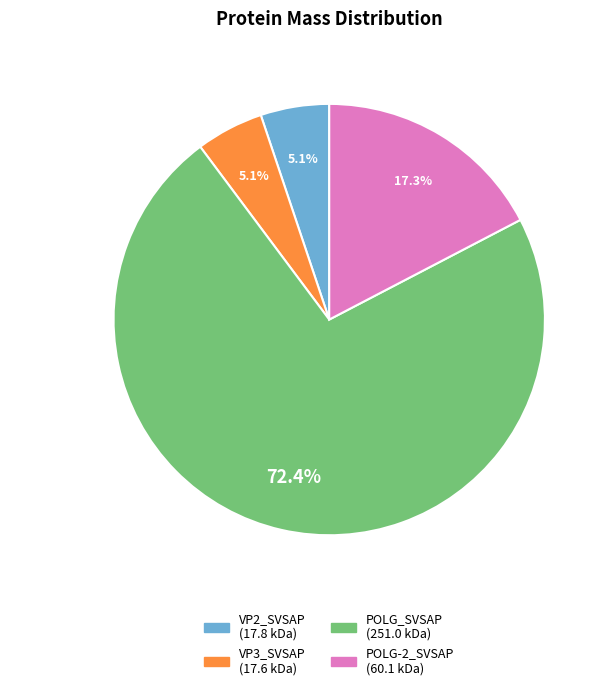

What is the largest slice in the pie chart?

POLG_SVSAP